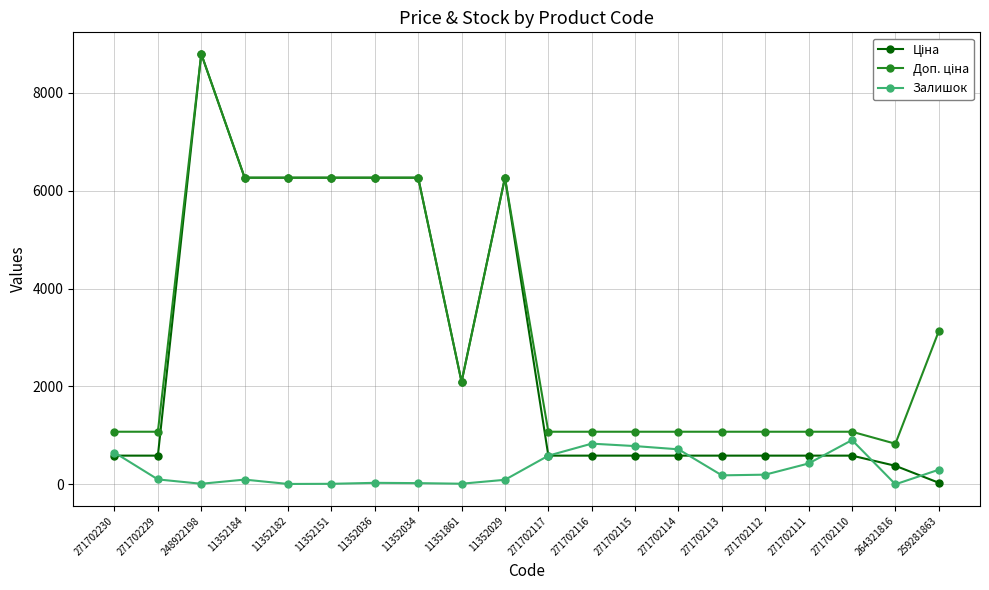

Which label corresponds to the largest value in the chart?

248922198